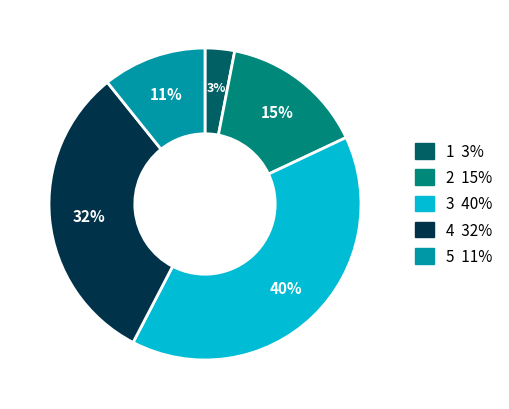

Does any single category account for the majority?

No